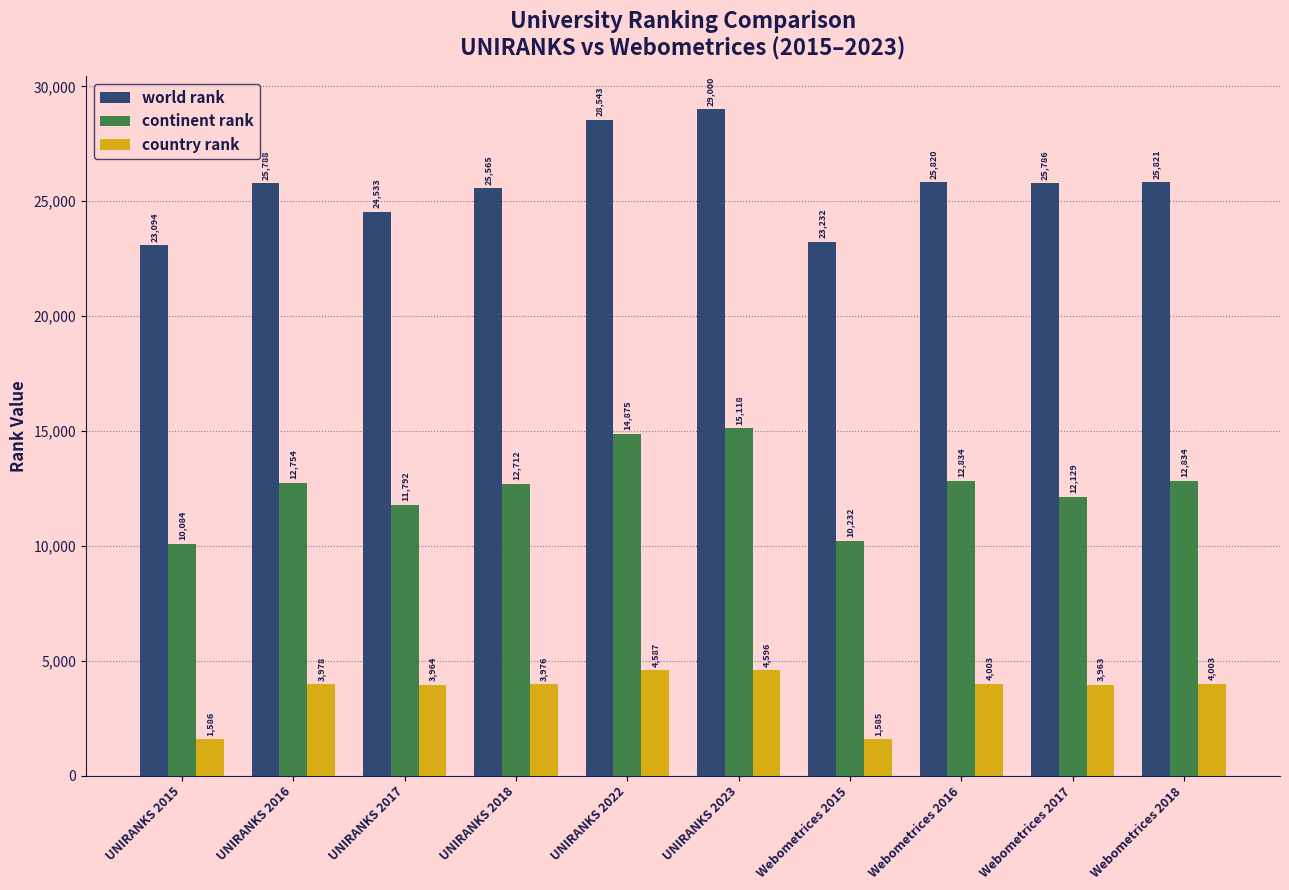

What position from the left is Webometrices 2018?

10